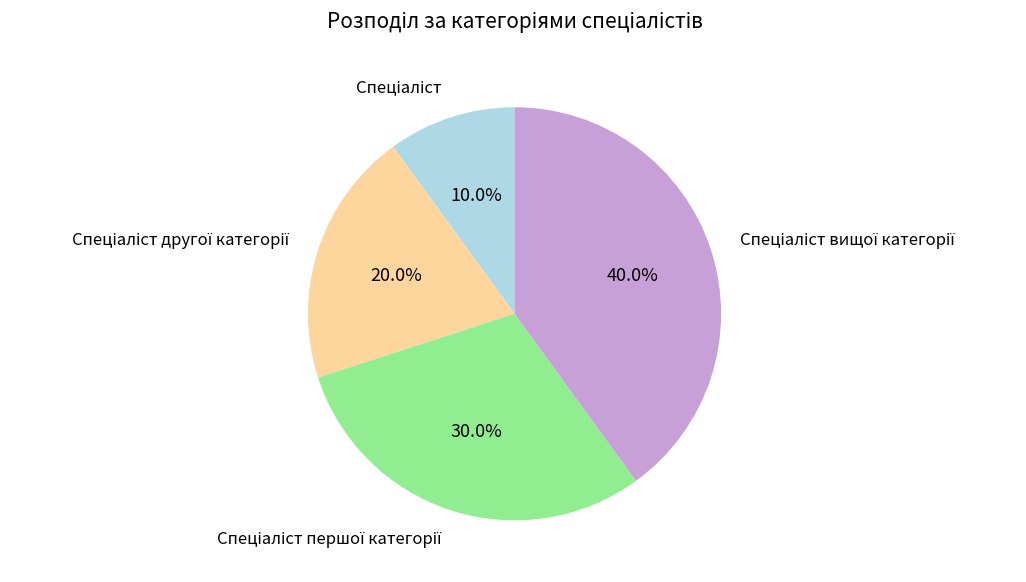

Does any single category account for the majority?

No